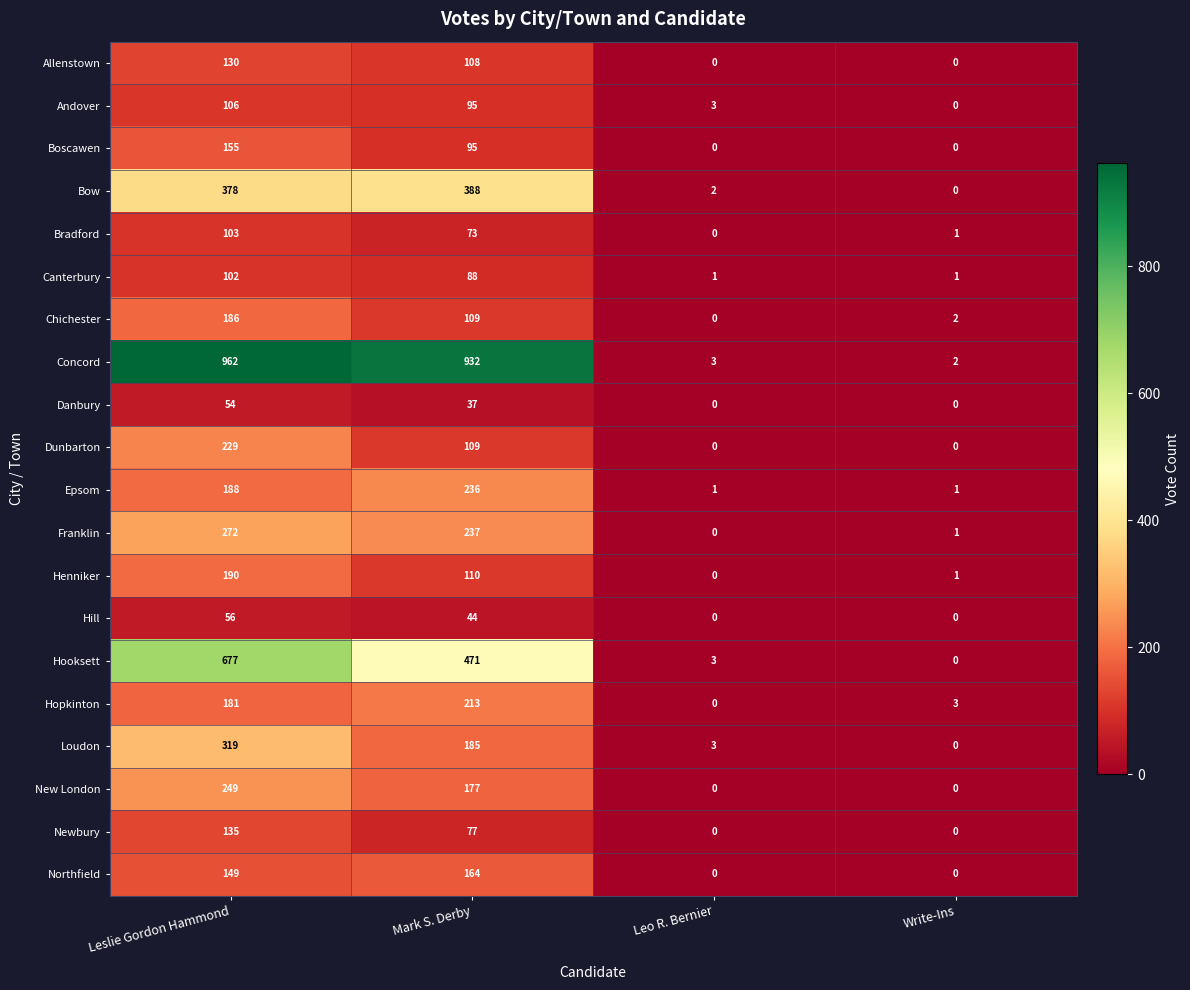

At which category does the chart reach its peak across all series?

Leslie Gordon Hammond